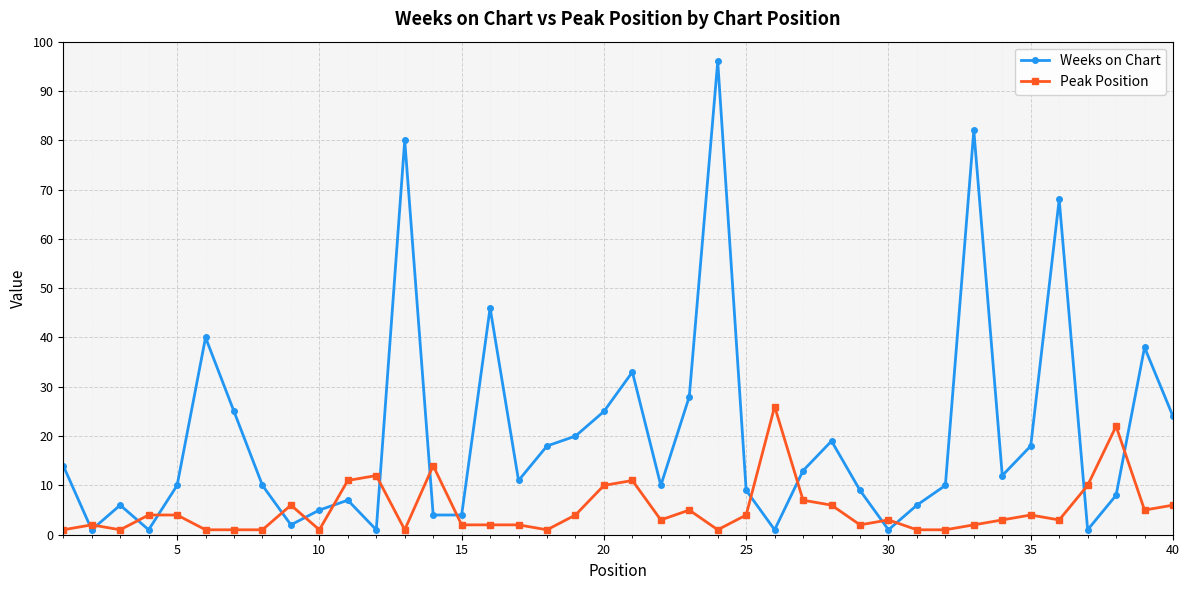

Which series has the widest spread of values?

Weeks on Chart